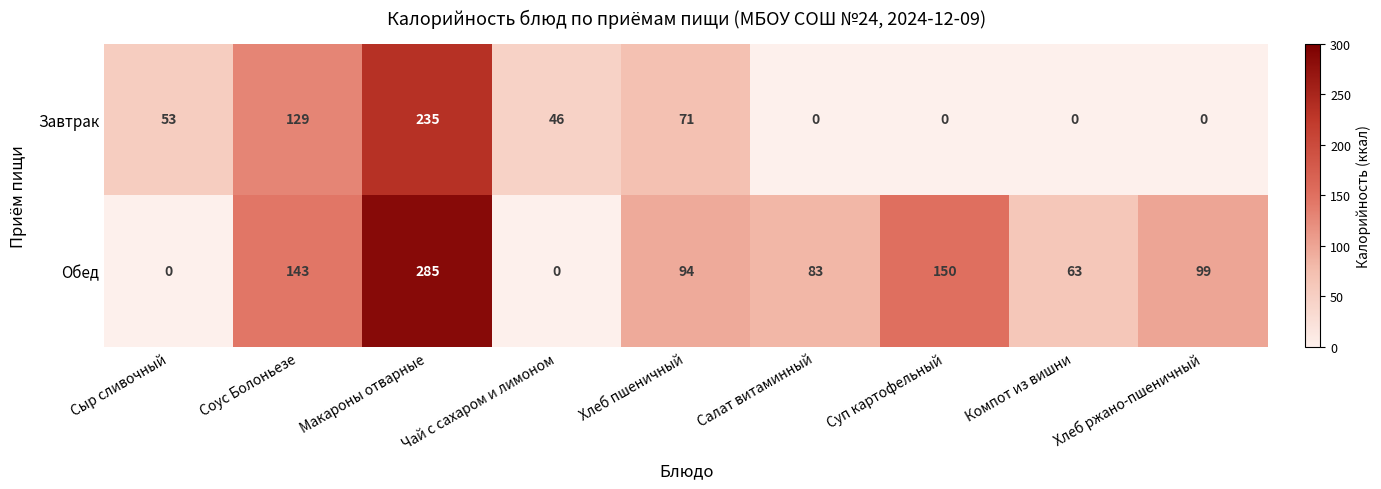

Count the number of data series in this chart.

2